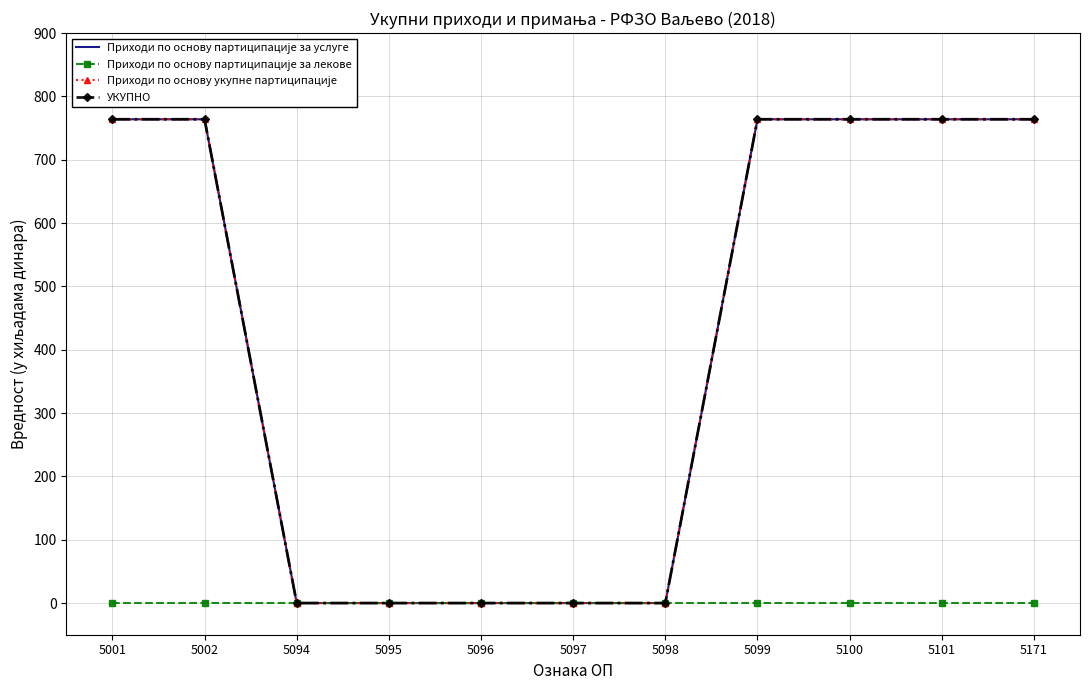

Which category has the lowest value across all series?

5094